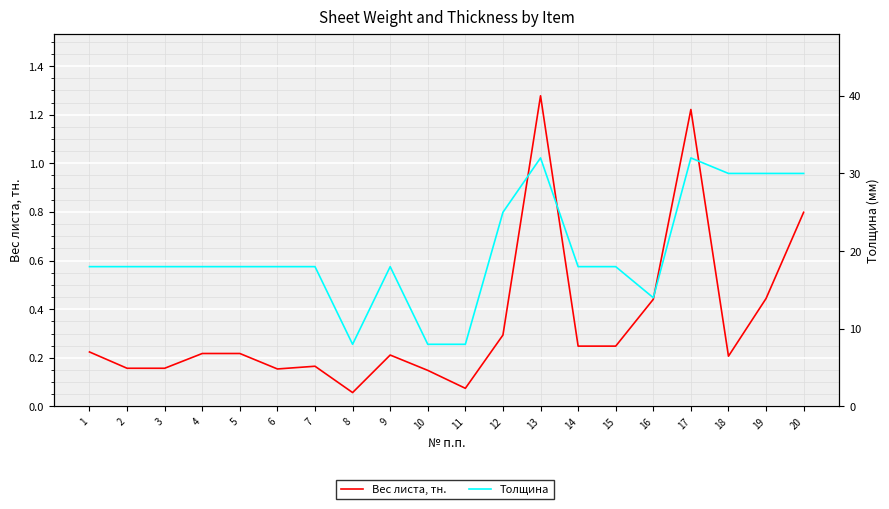

What is the sum of the Толщина values at 5 and 19?

48.0